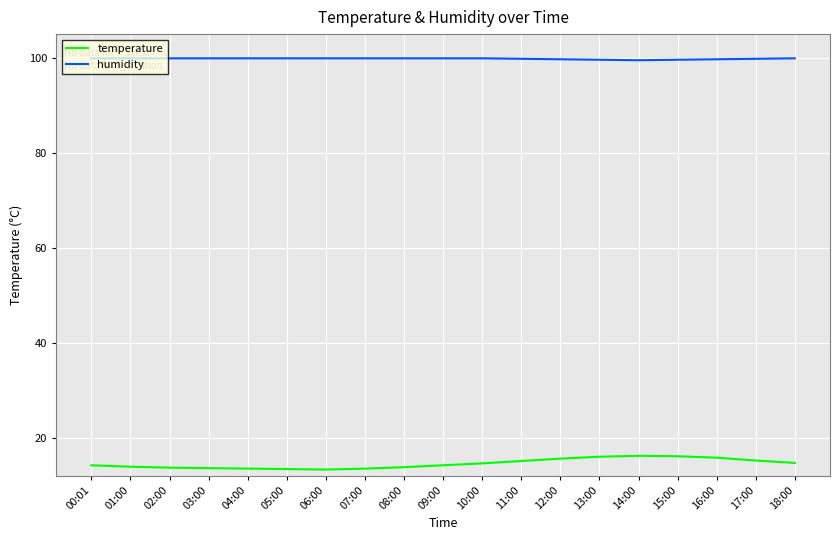

True or false: humidity and temperature cross at least once.

False